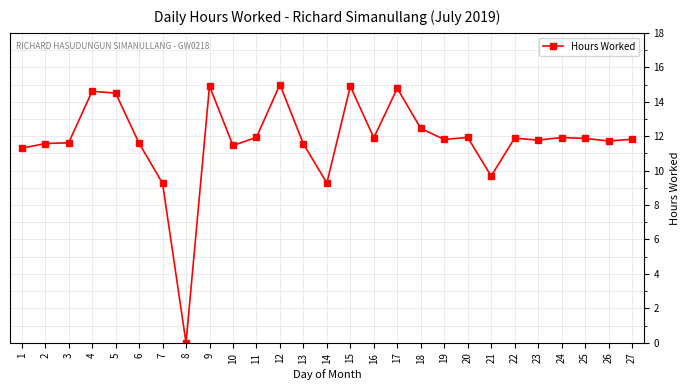

What is the change in value from 5 to 6?

-2.9